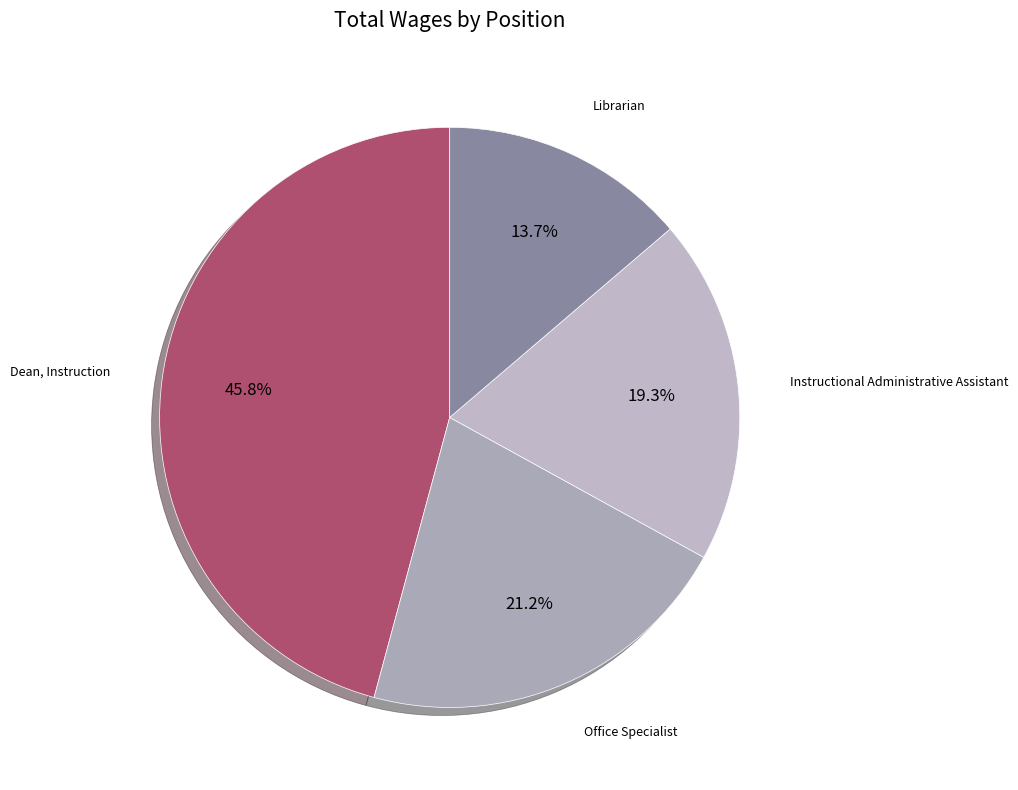

Do Dean, Instruction and Instructional Administrative Assistant together represent more than half of the pie?

Yes